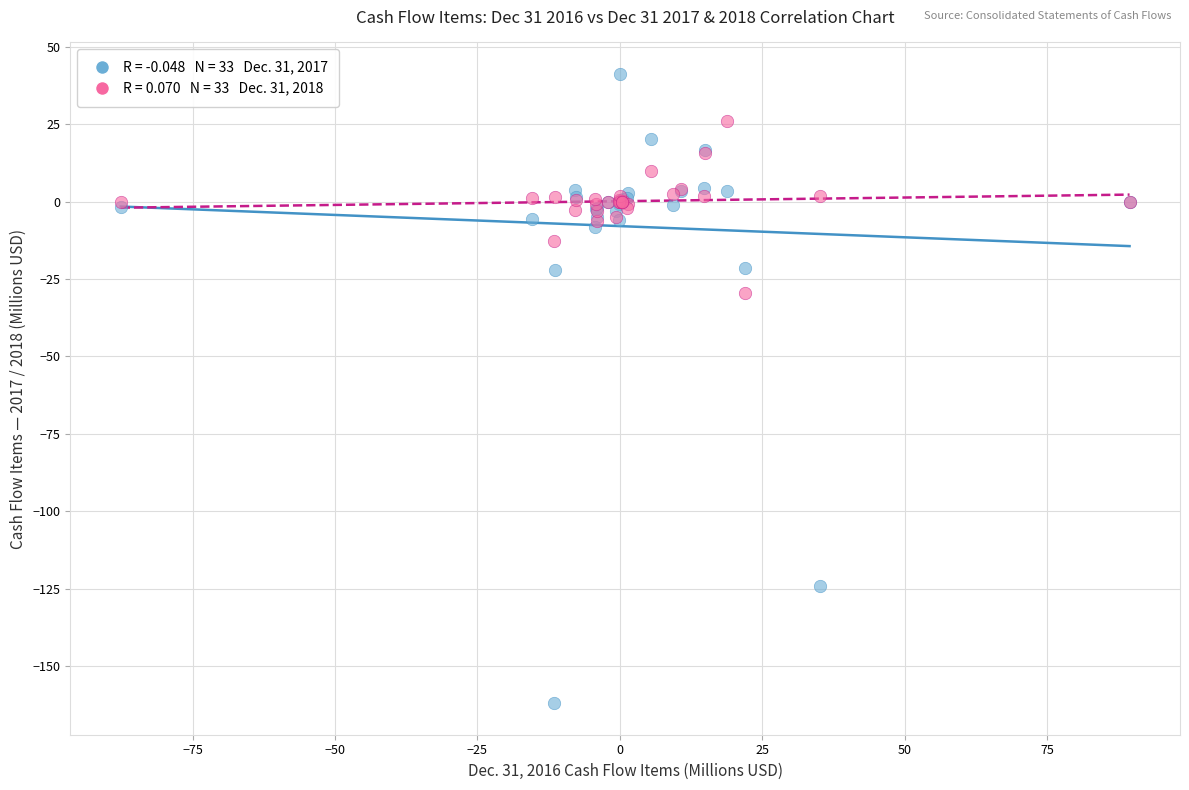

Across all series, what Y value is closest to -60?

-29.4